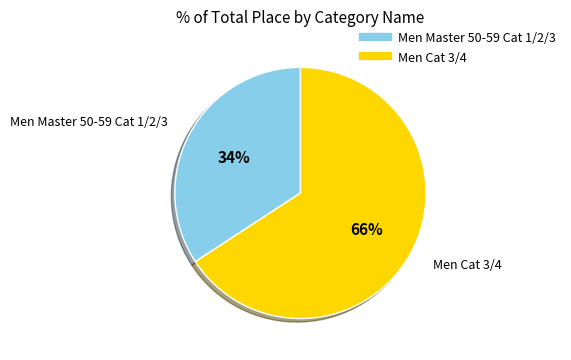

What is the smallest slice in the pie chart?

Men Master 50-59 Cat 1/2/3